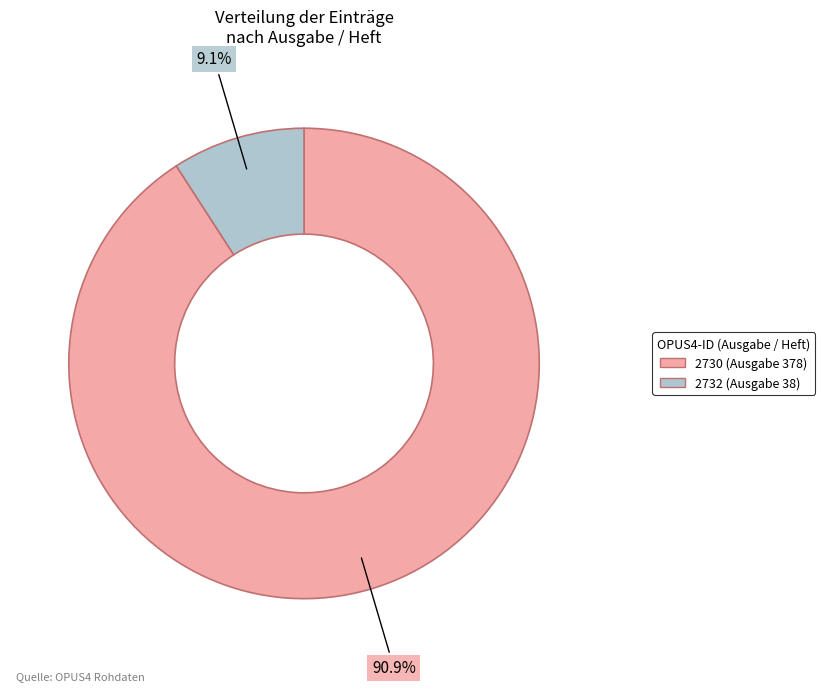

What percentage is the 2730 slice, to the nearest percent?

91%